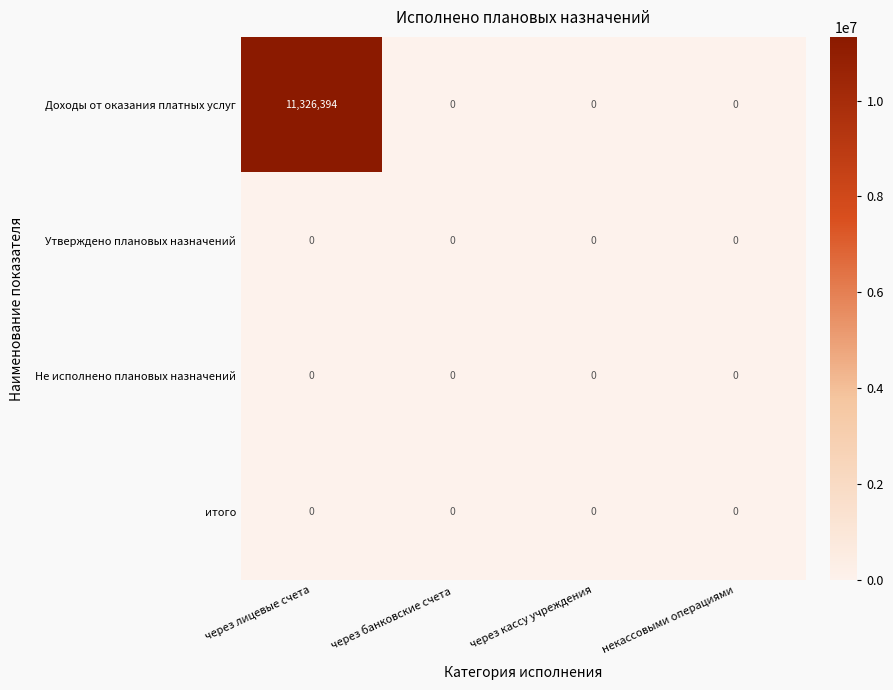

Which category has the highest value across all series?

через лицевые счета